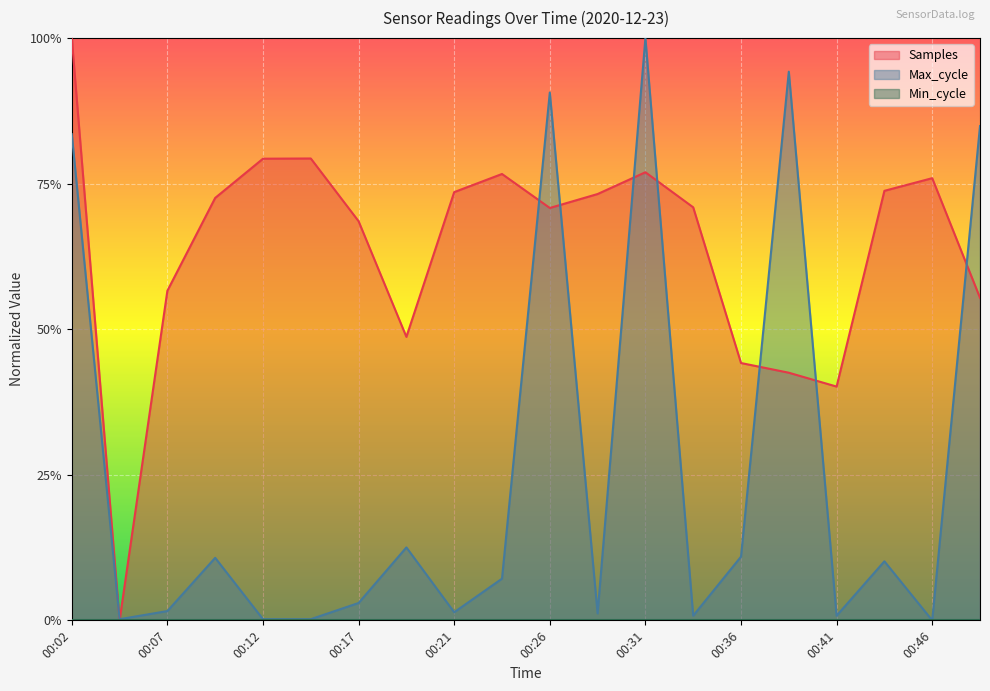

What is the value of the Samples point at the 11th from the left?

0.7